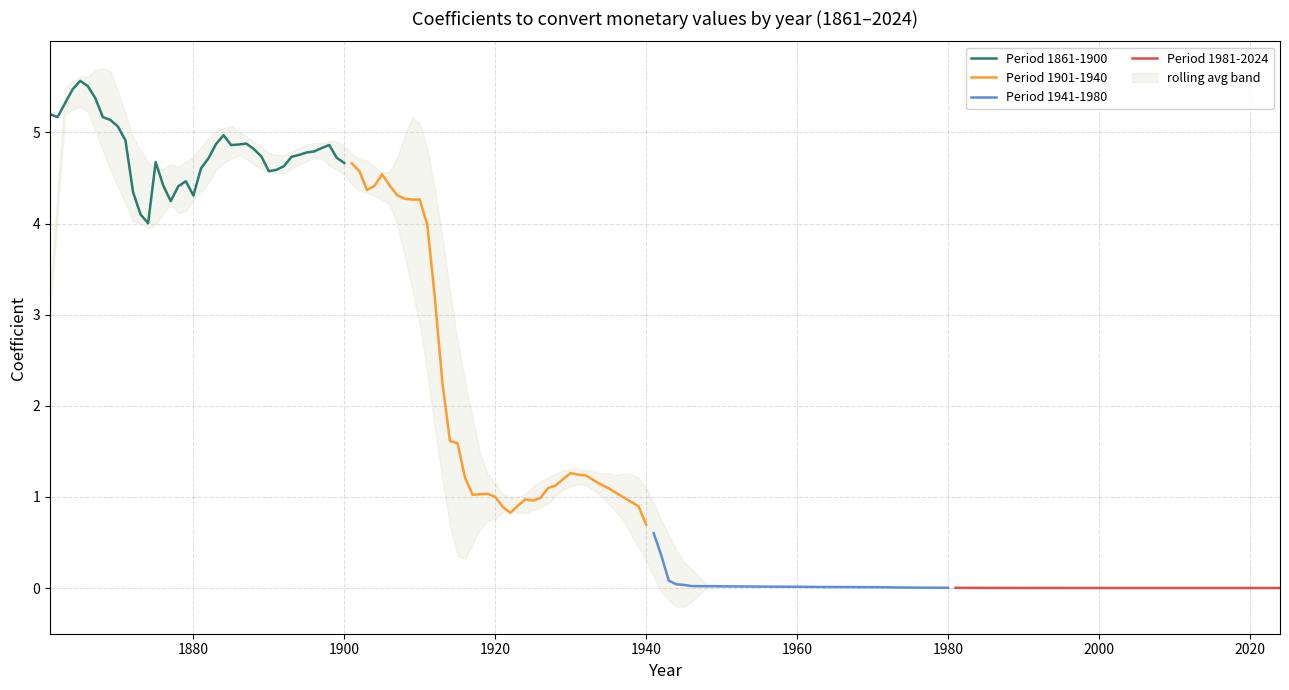

What is the lowest value of the Period 1861-1900 series?

4.0